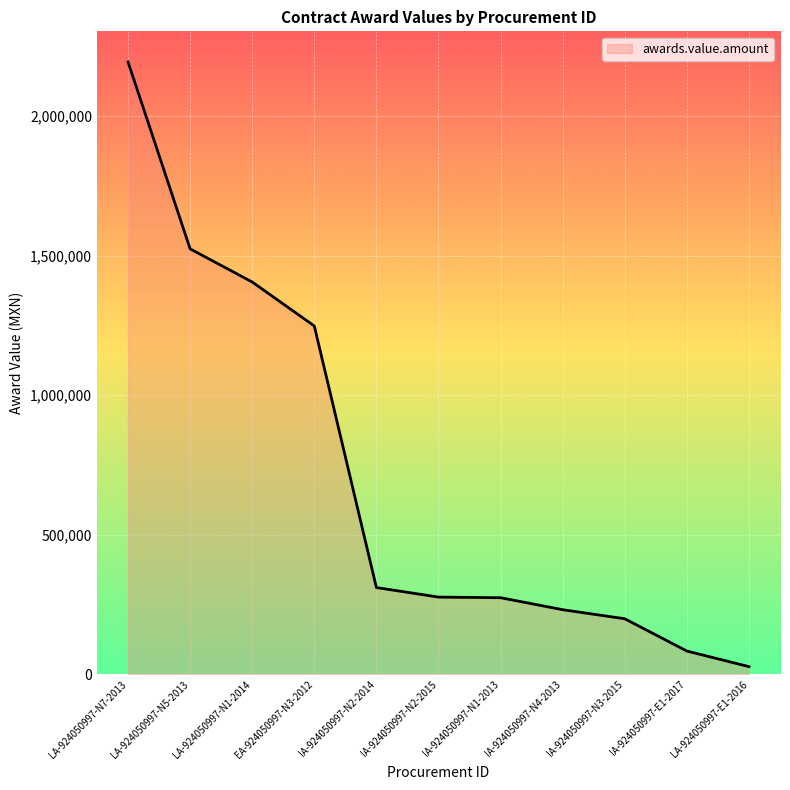

How many distinct data groups are displayed?

1